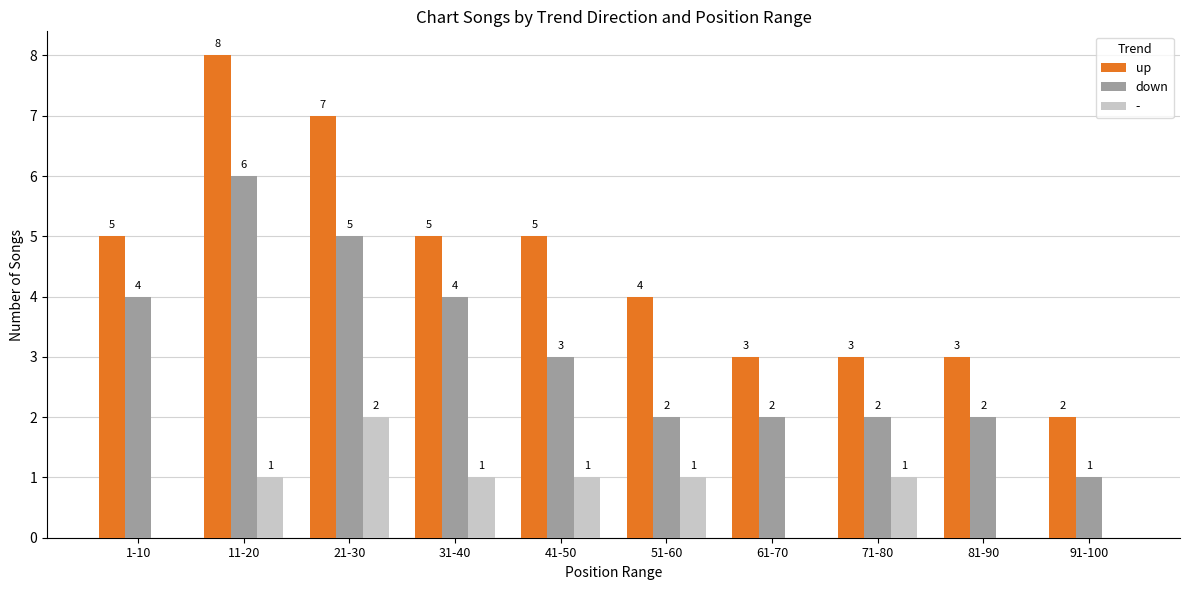

What is the maximum value shown in the chart?

8